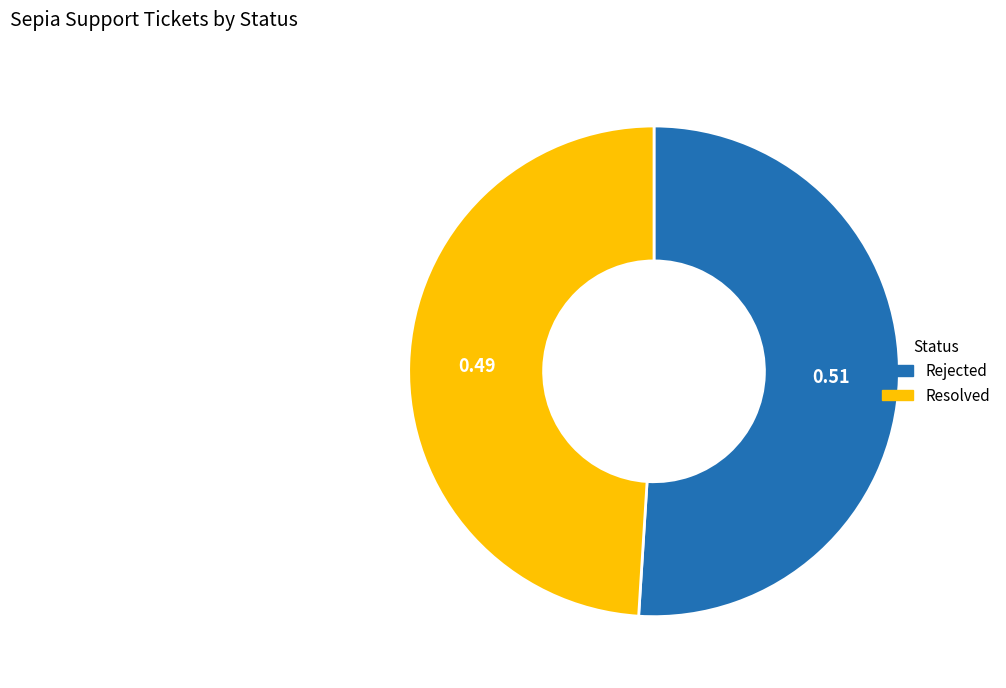

Between Rejected and Resolved, which is larger?

Rejected